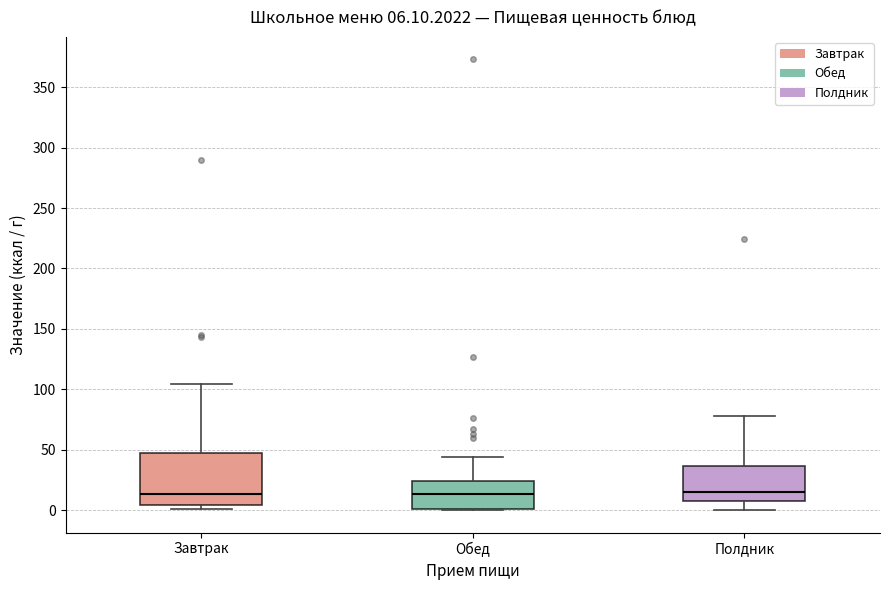

Comparing the boxes themselves (not the whiskers), which one is the tallest?

Завтрак